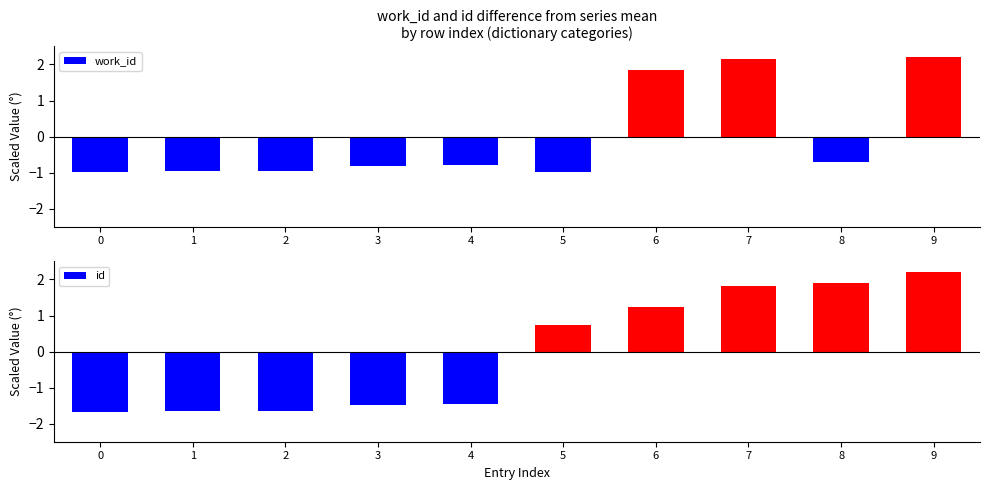

How many values in the id series are below 0?

5